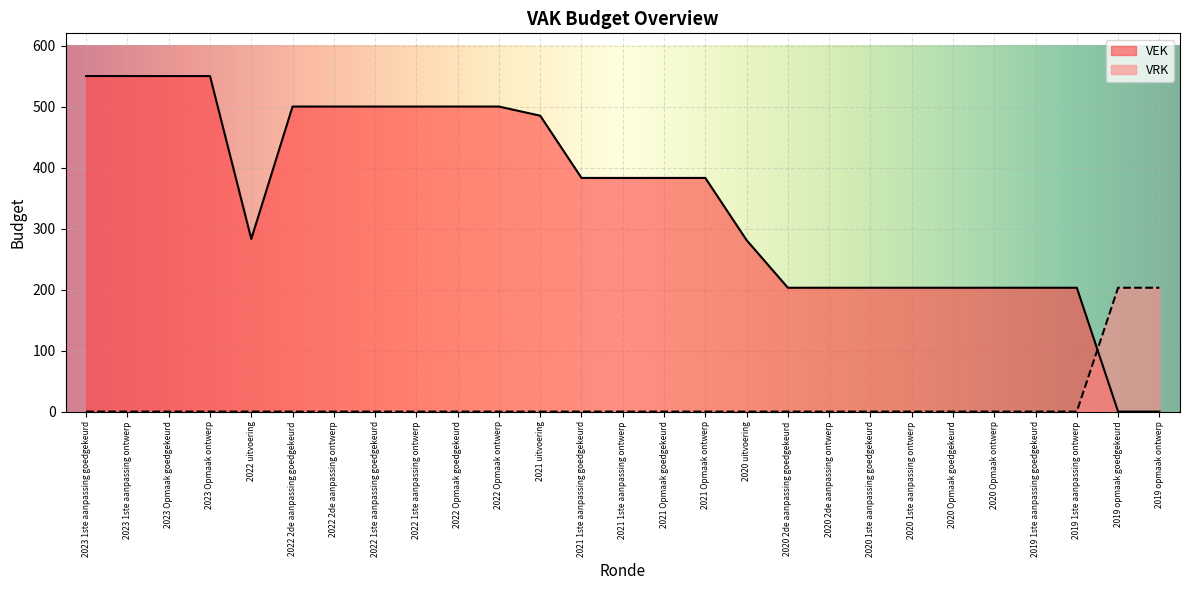

What is the sum of the VEK values at 2022 2de aanpassing ontwerp and 2020 uitvoering?

781